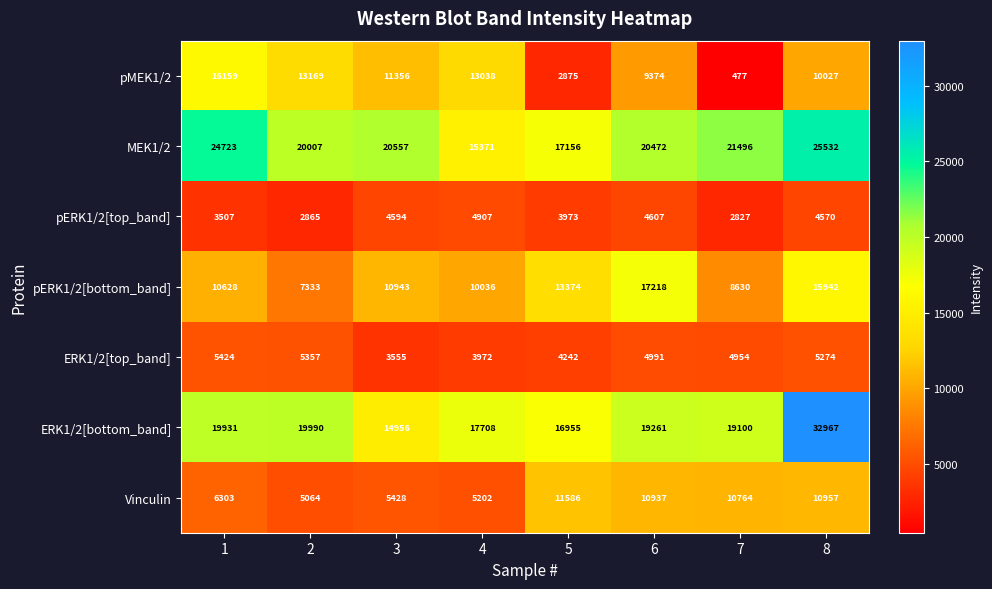

At which category is the sum across all series the highest?

8